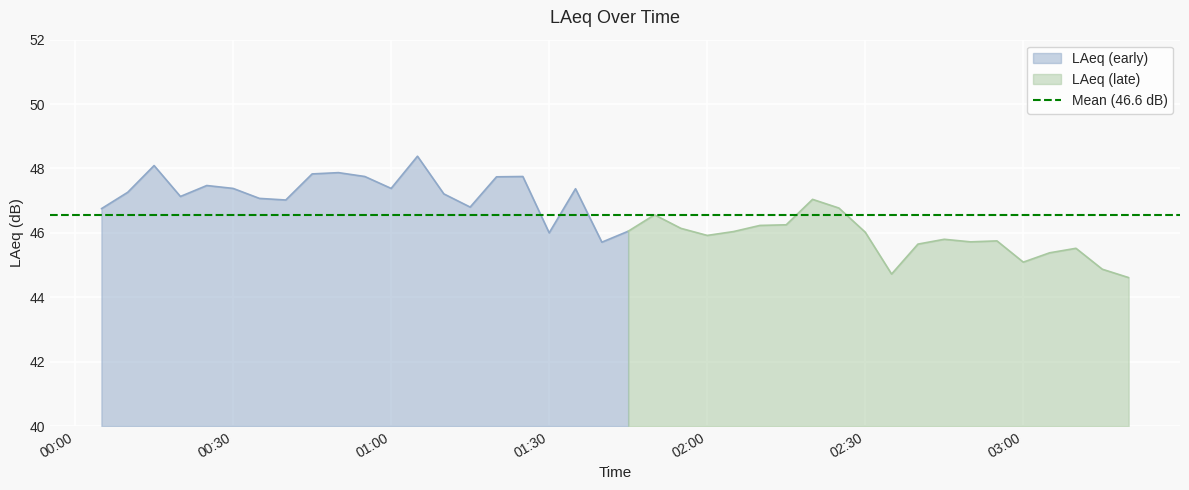

Which category has the highest value across all series?

2024-03-10 01:05:00